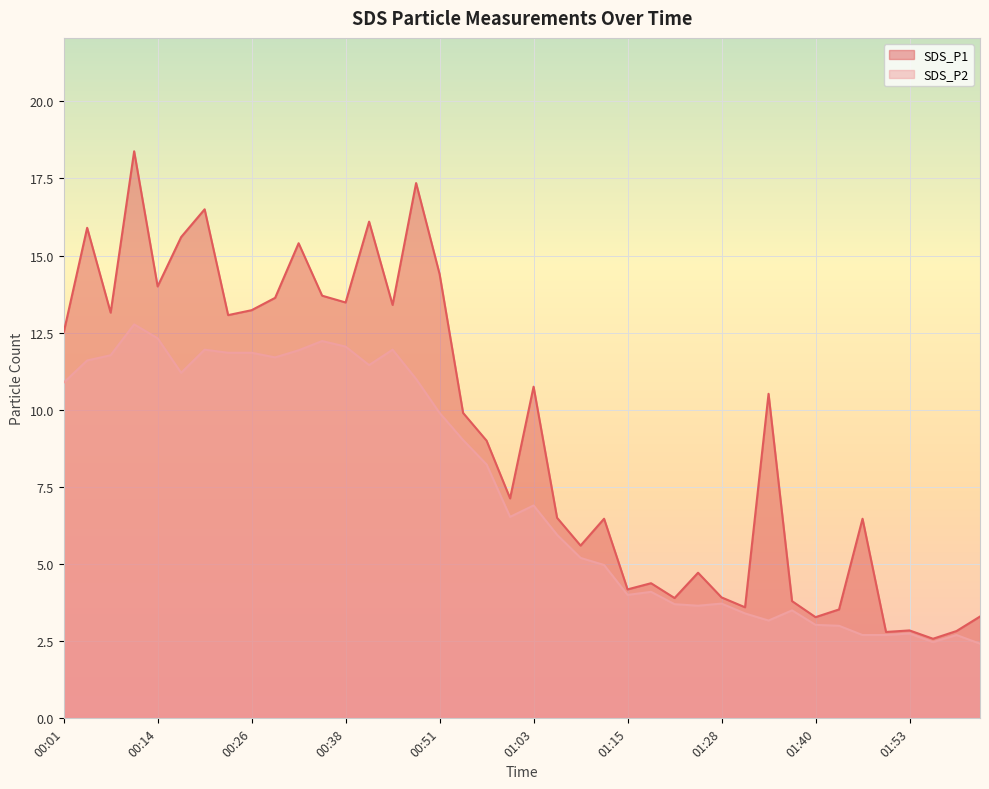

What is the approximate value of SDS_P2 at 00:20?

11.9